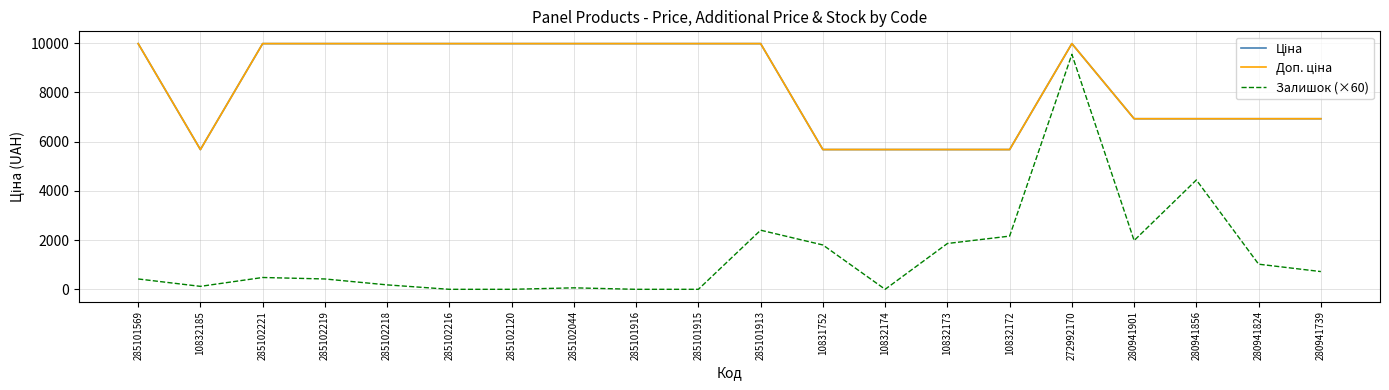

Where is Ціна nearest to the value 7824?

280941901